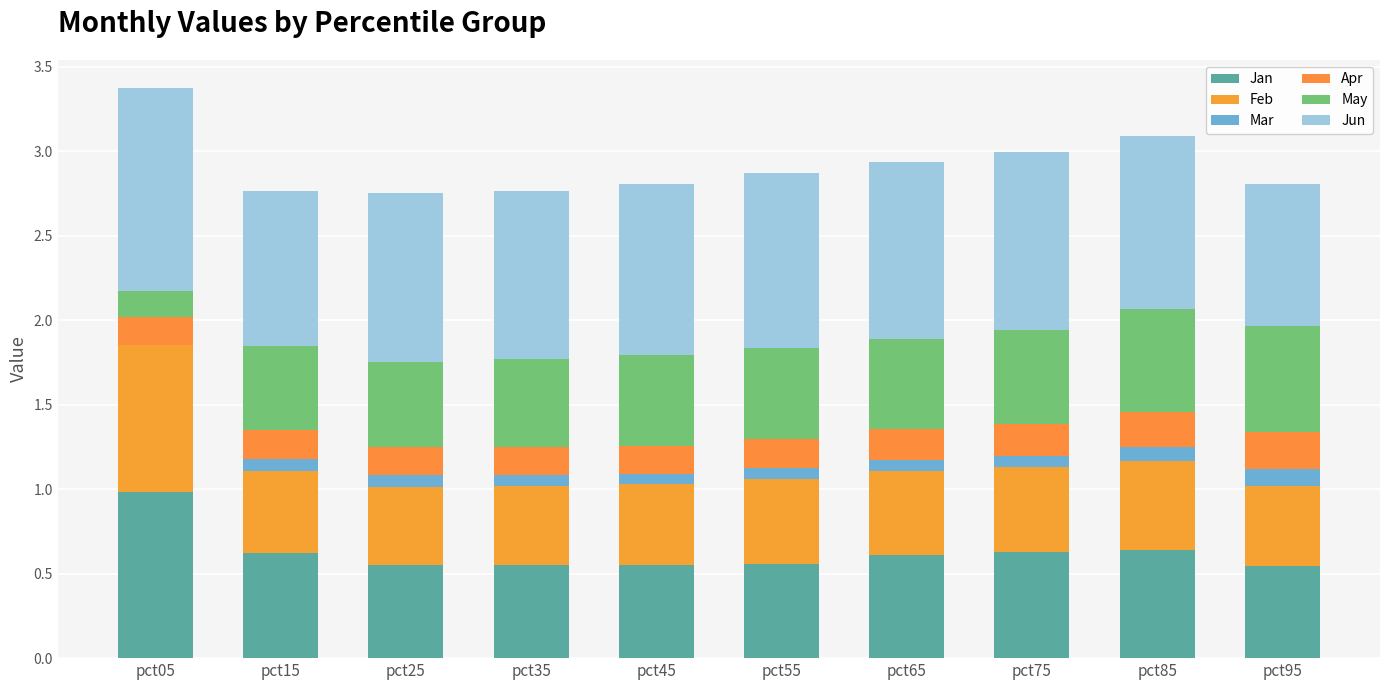

Are the bars grouped side by side (vs. stacked)?

No